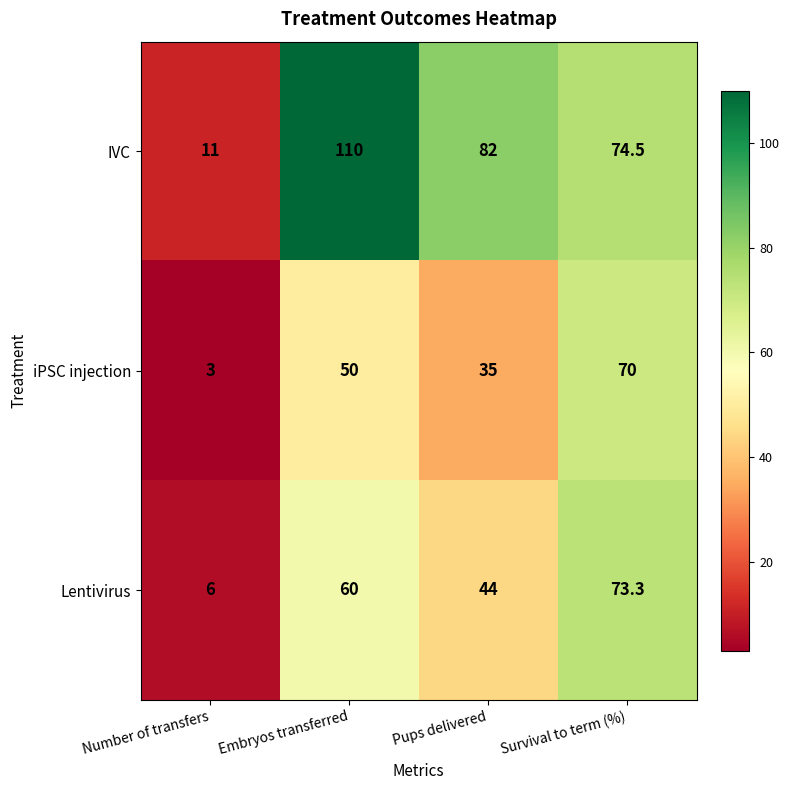

The Lentivirus series shows 27.6 at Pups delivered. True or false?

False